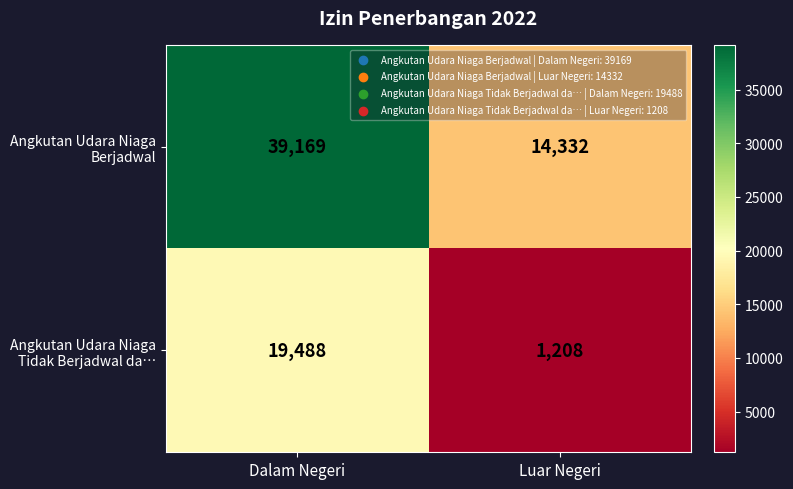

What is the greatest value displayed?

39169